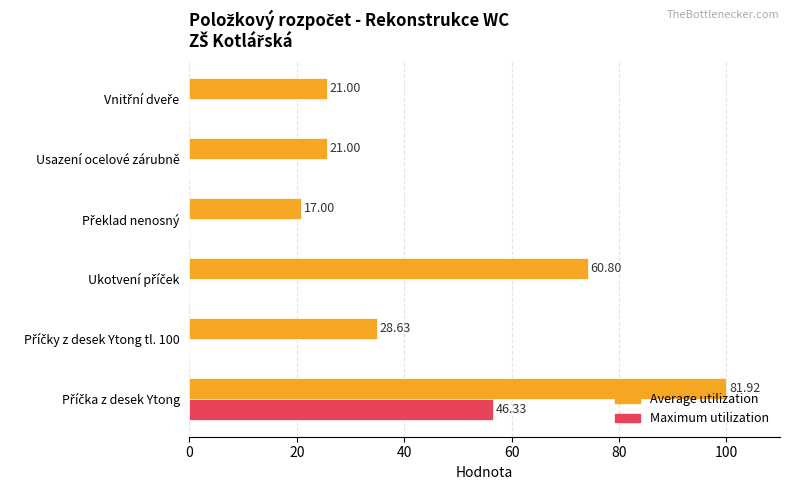

What are all the series names shown in the legend?

Average utilization, Maximum utilization